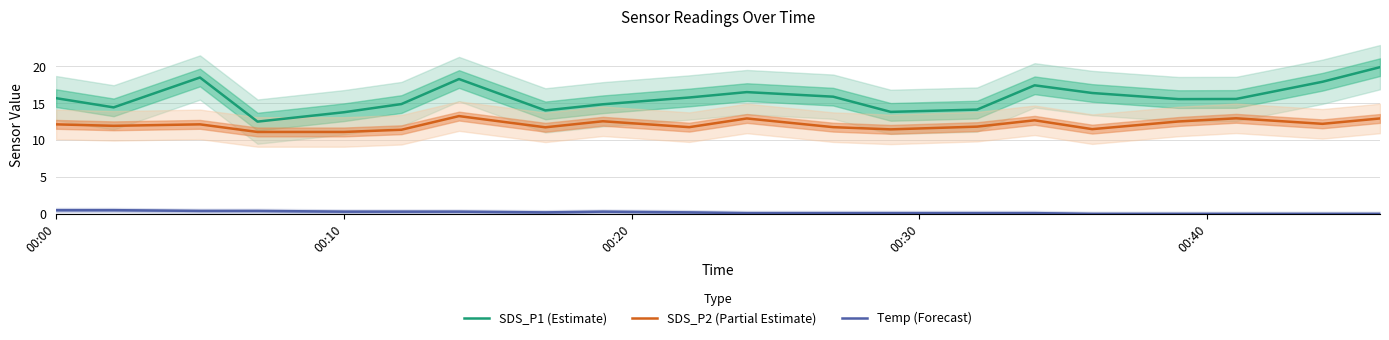

True or false: SDS_P2 (Partial Estimate) has more than 1 interior local peaks.

True